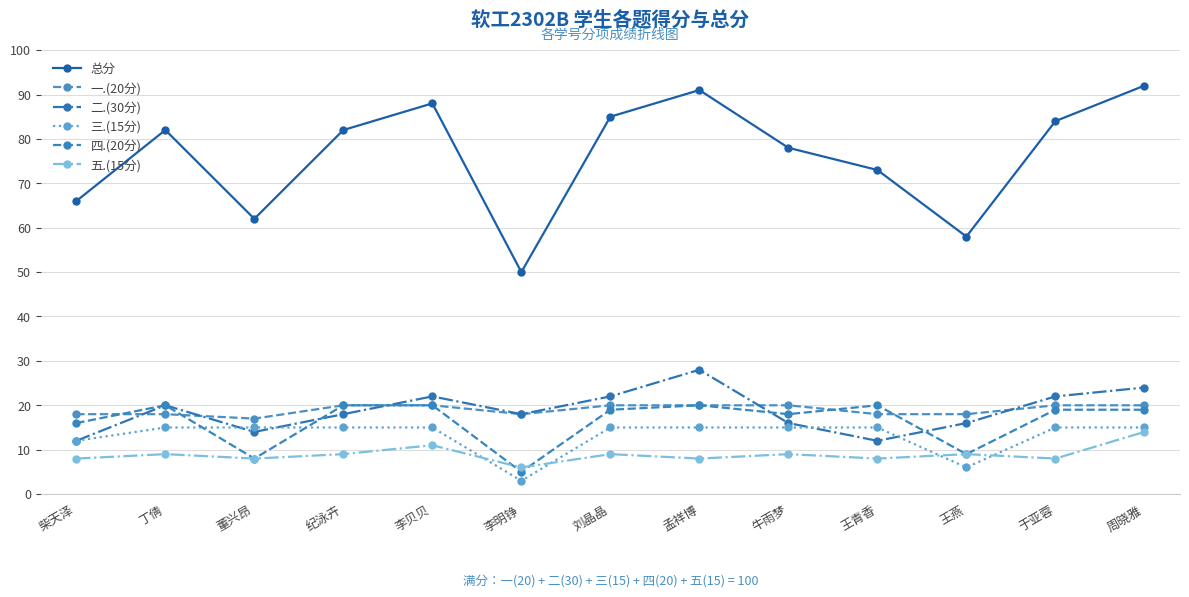

Where is 四.(20分) nearest to the value 12?

王燕